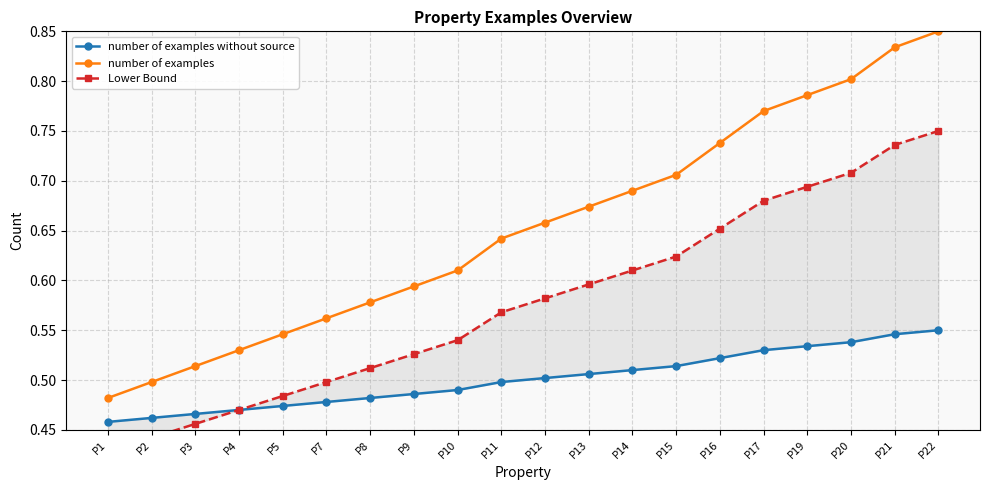

What is the value of the number of examples point at the 17th from the left?

0.8